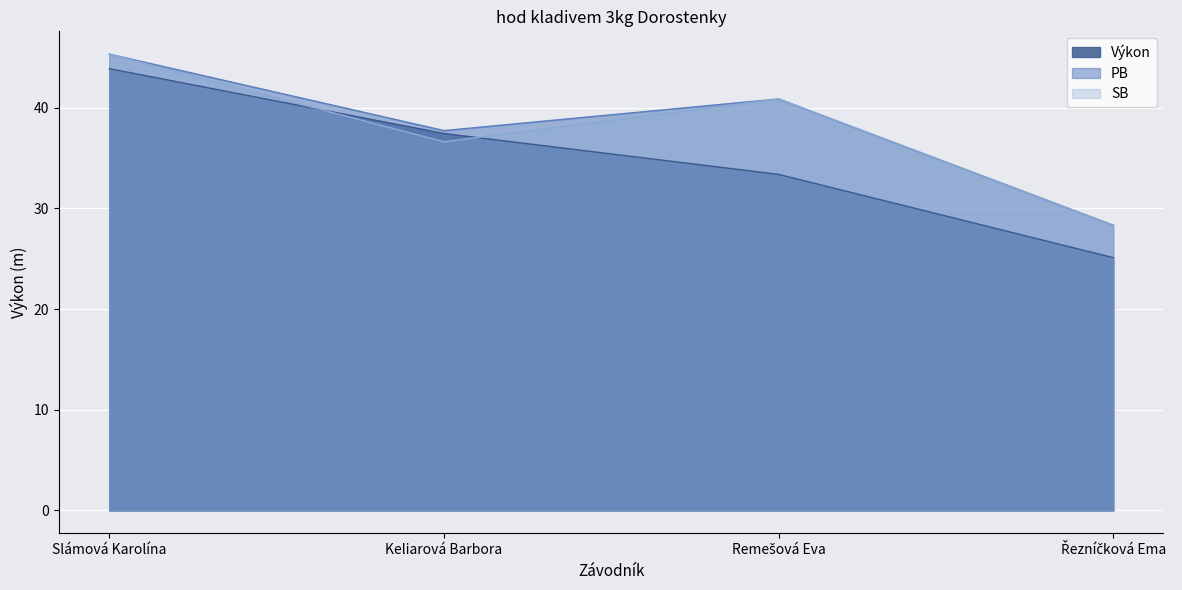

What is the sum of all SB values?

151.1